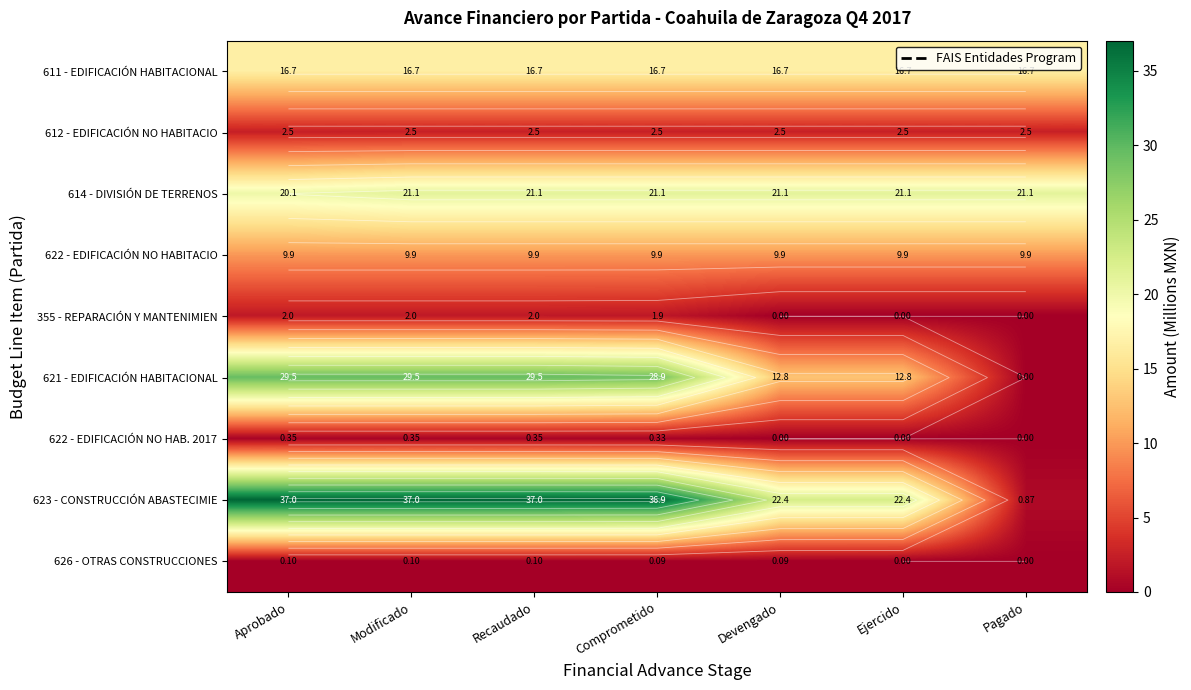

What is the difference between the highest and lowest values at Devengado?

22.4